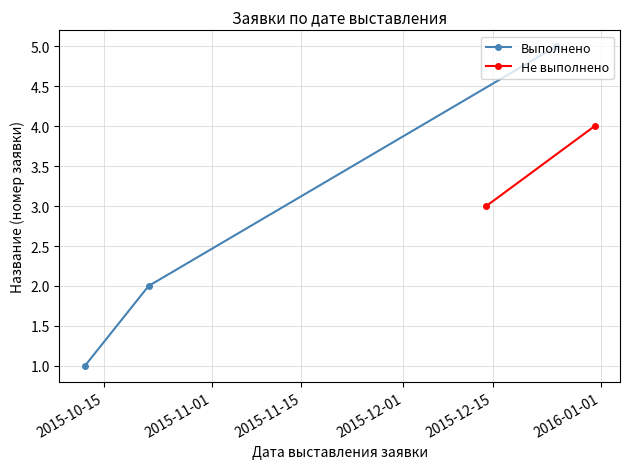

What is the value of the 1st point from the left?

1